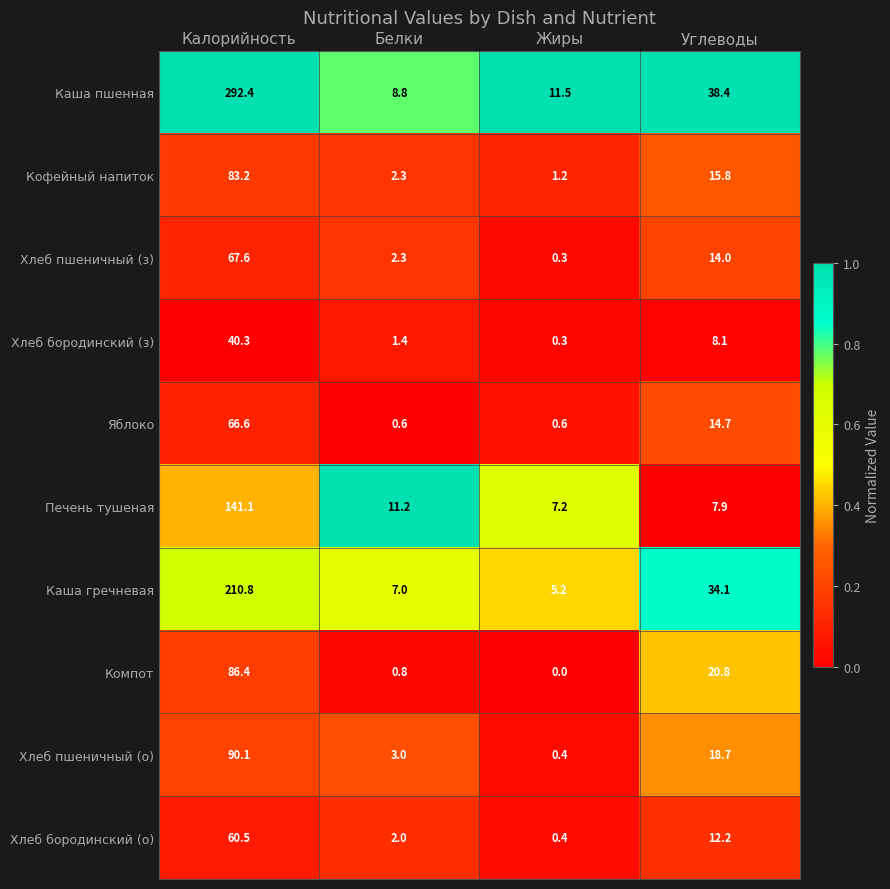

What is the total value across all series at Жиры?

27.1